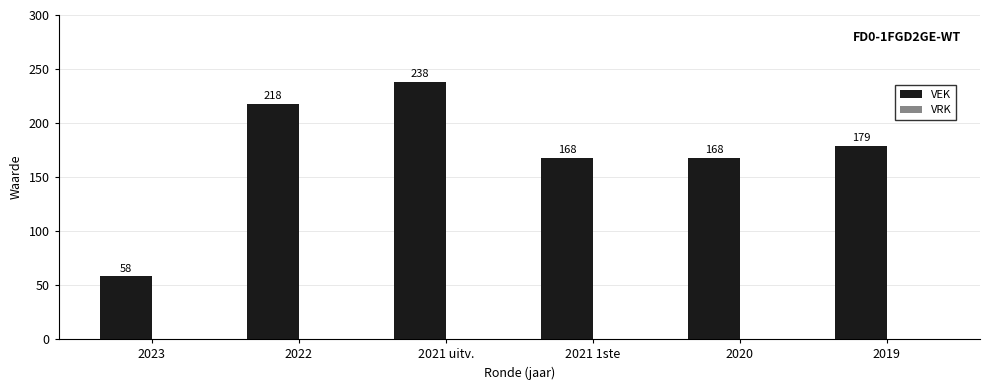

Count the number of categories in the chart.

6